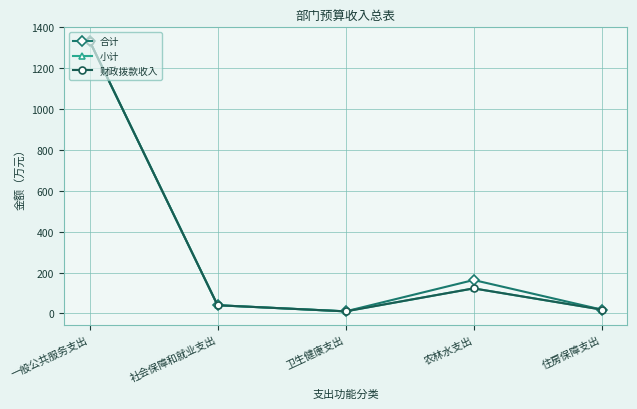

What is the label of the 1st point from the left?

一般公共服务支出